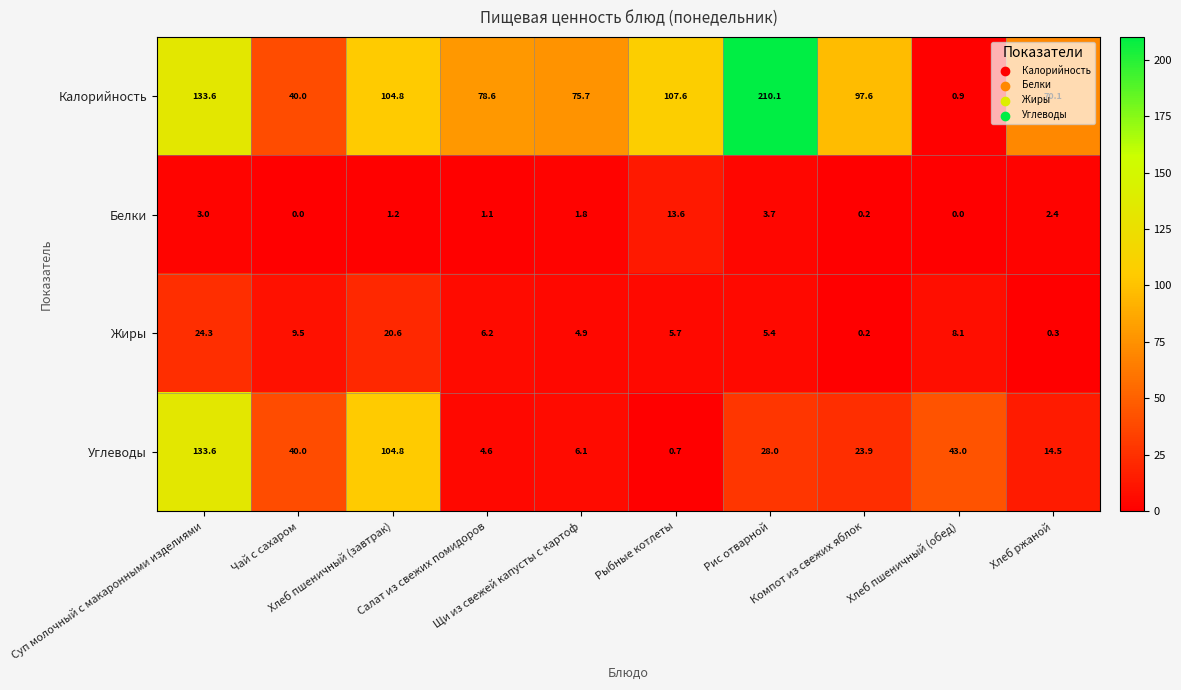

What is the greatest value displayed?

210.1